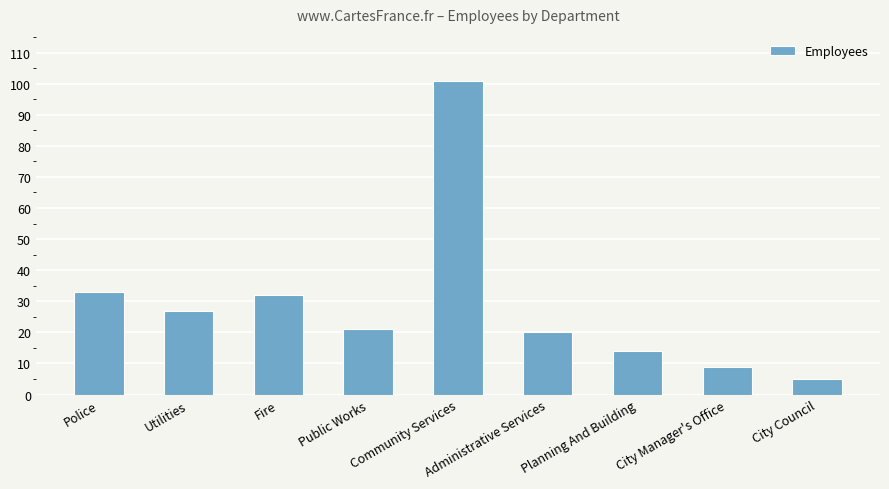

True or false: the data shows 13 at Utilities.

False